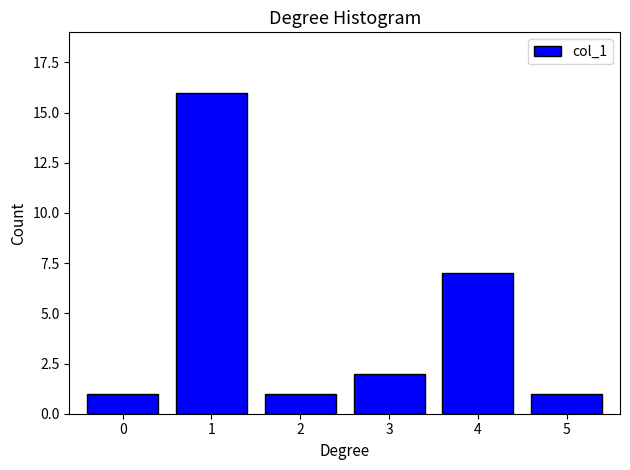

Reading left to right, list all the values displayed in this chart.

0=1	1=16	2=1	3=2	4=7	5=1